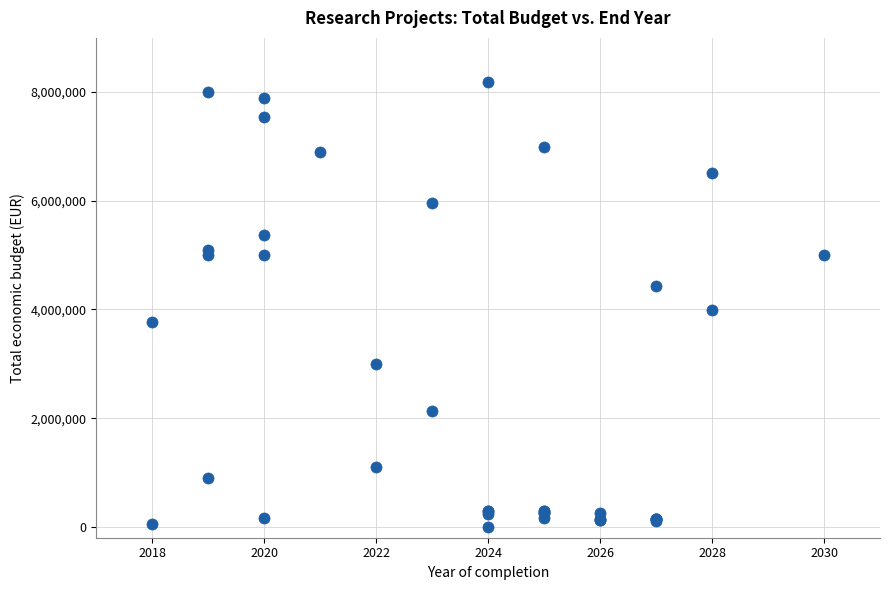

What Y value in the scatter plot is closest to 4089607?

3981772